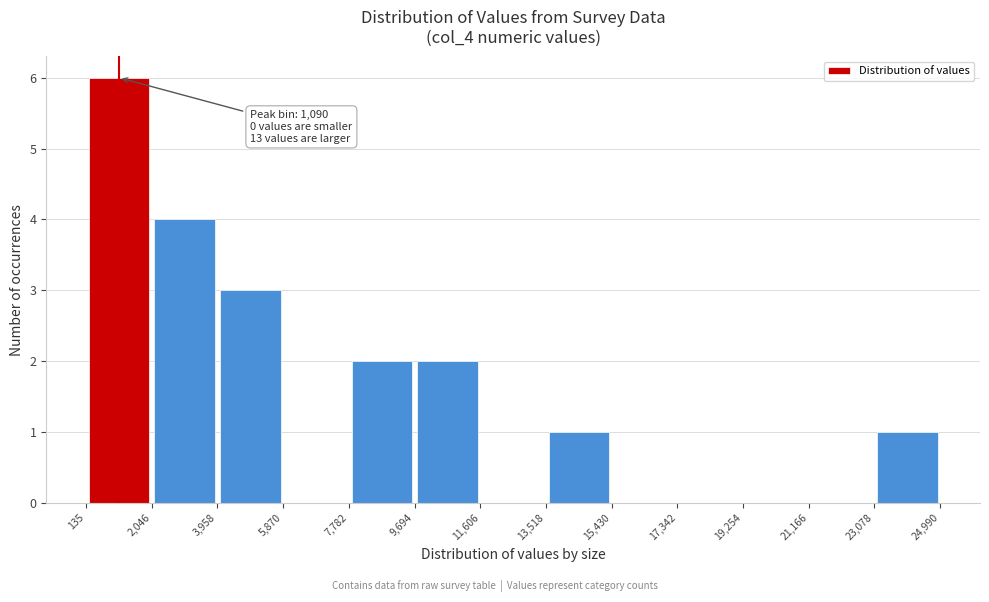

Over which range of the x-axis is the bar tallest?

135 to 2,046